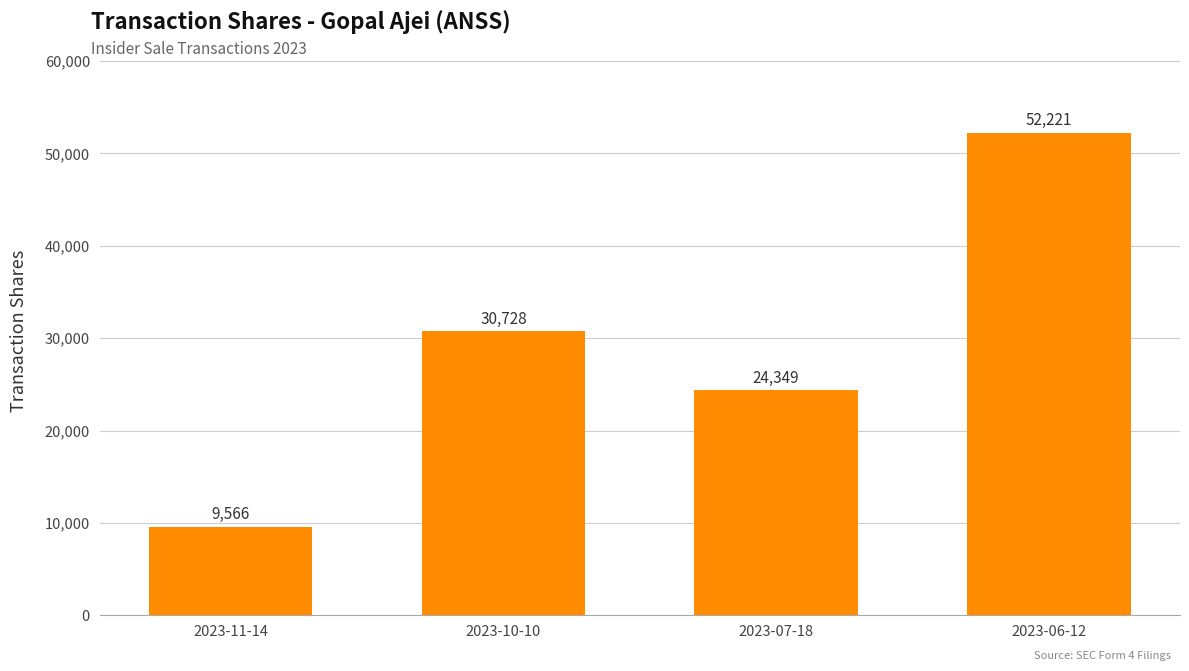

Reading left to right, what are all the values shown in this chart?

9566	30728	24349	52221